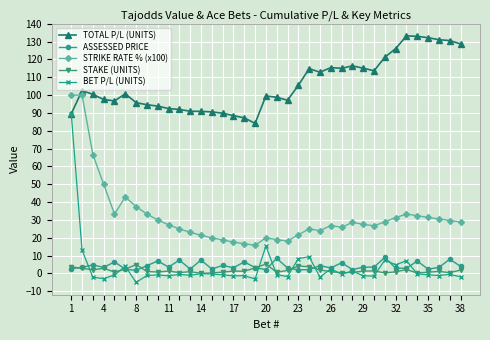

What is the greatest value displayed?

133.2